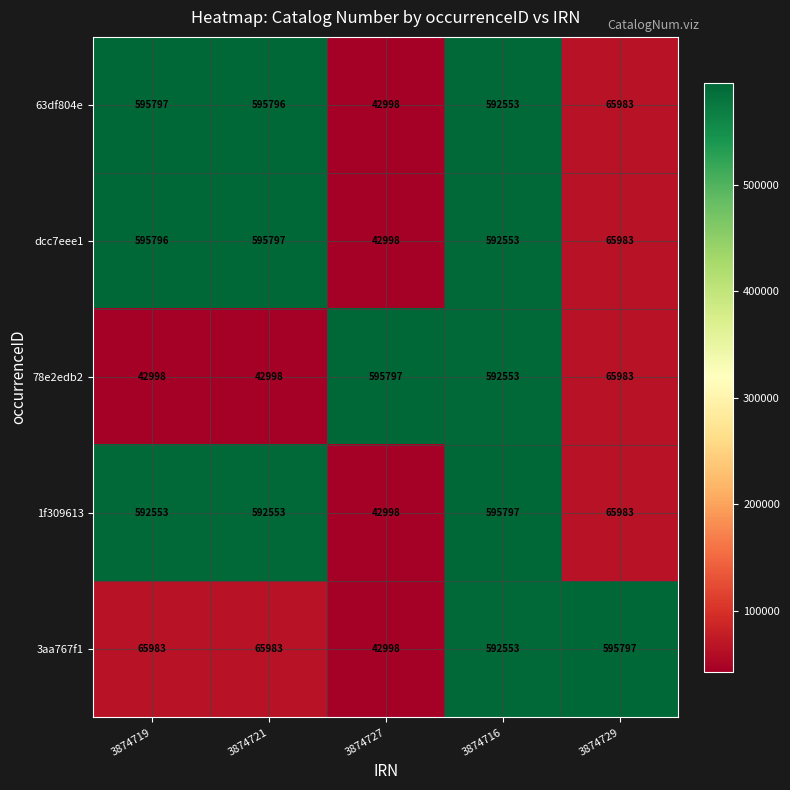

What is the average value of the 63df804e series?

378625